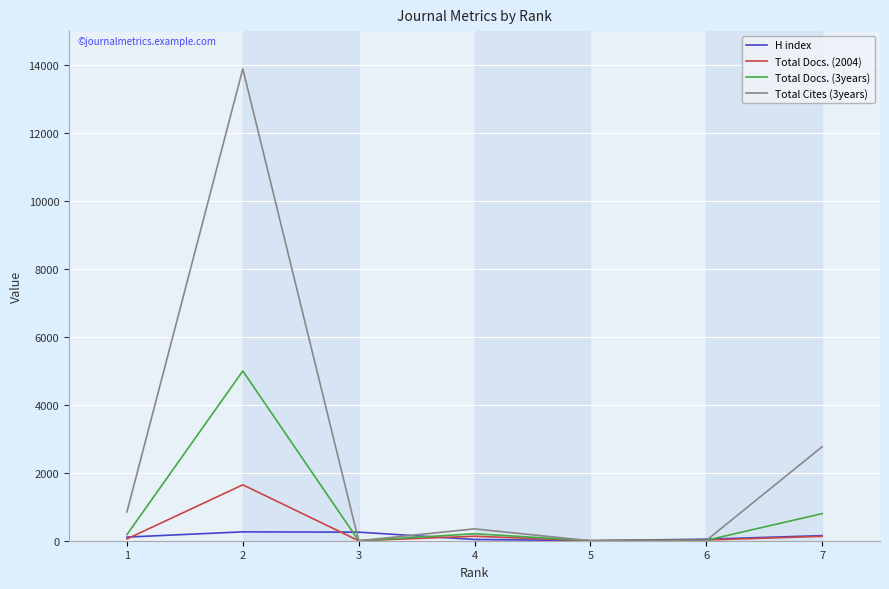

Which series has the largest range (max minus min)?

Total Cites (3years)